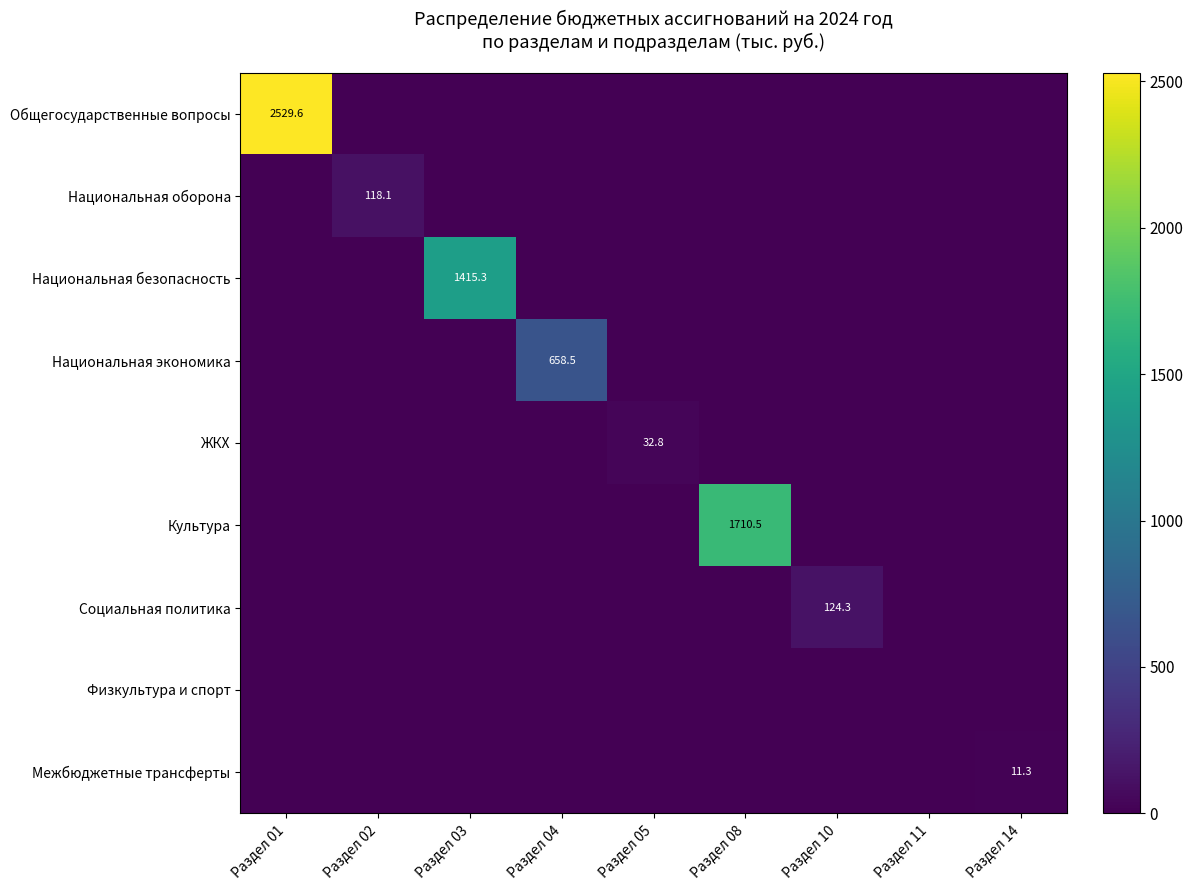

At which label does Культура reach its peak?

Раздел 08